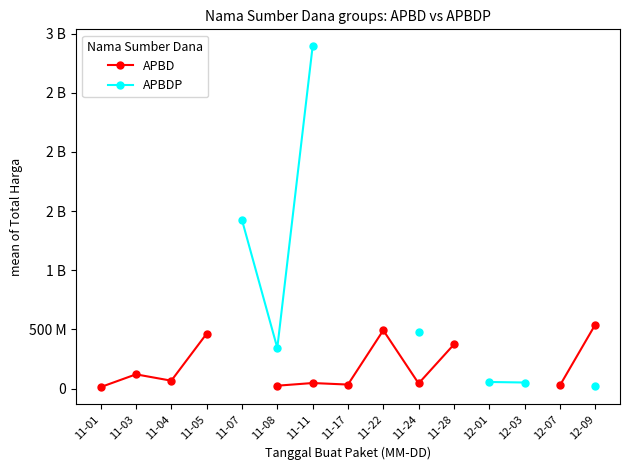

Which label corresponds to the smallest value in the chart?

11-01